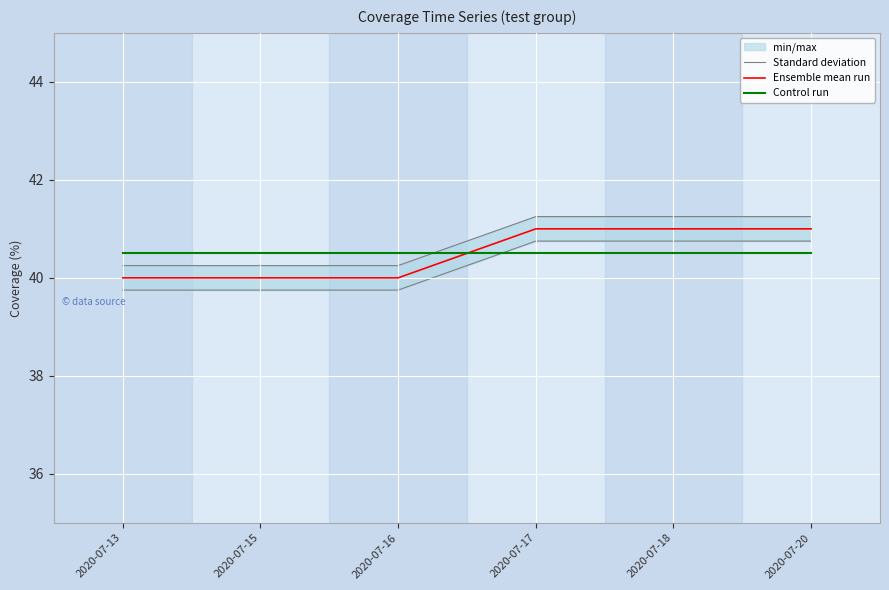

Reading right to left, what are all the values shown in this chart?

Standard deviation: 41.2	41.2	41.2	40.2	40.2	40.2
Ensemble mean run: 41.0	41.0	41.0	40.0	40.0	40.0
Control run: 40.5	40.5	40.5	40.5	40.5	40.5